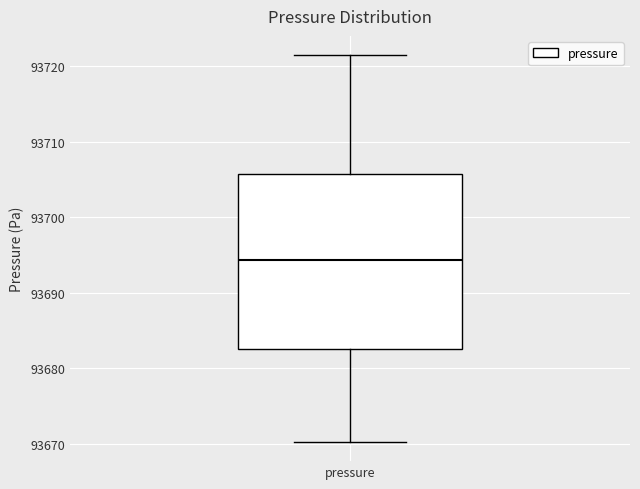

Read this box plot against the y-axis: the position of the median line, the range covered by the box, and the ends of both whiskers. The values are not printed on the chart, so give them approximately, as read against the axis.

median 93694, box 93683 to 93706, whiskers 93670 to 93721